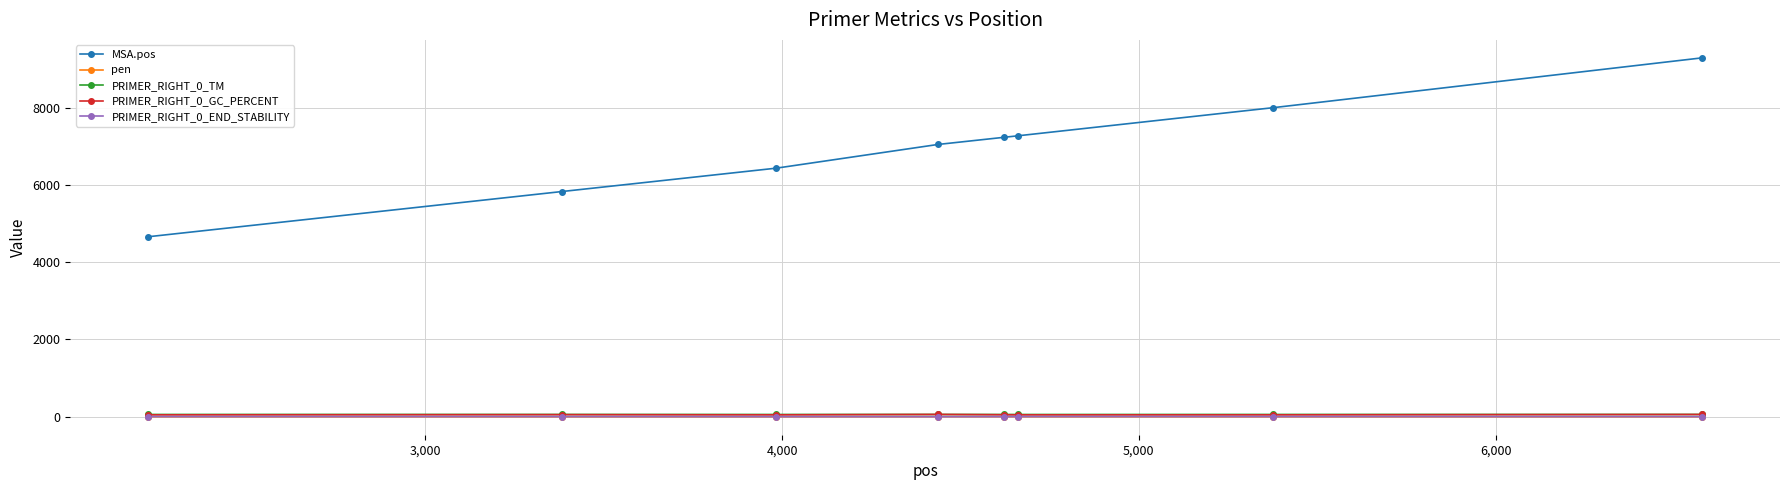

What is the average value of the PRIMER_RIGHT_0_GC_PERCENT series?

53.6